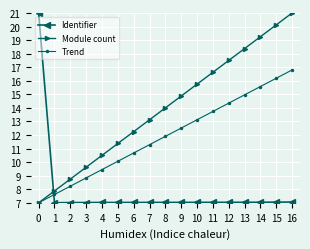

What is the spread (max minus min) of values at 3?

2.6